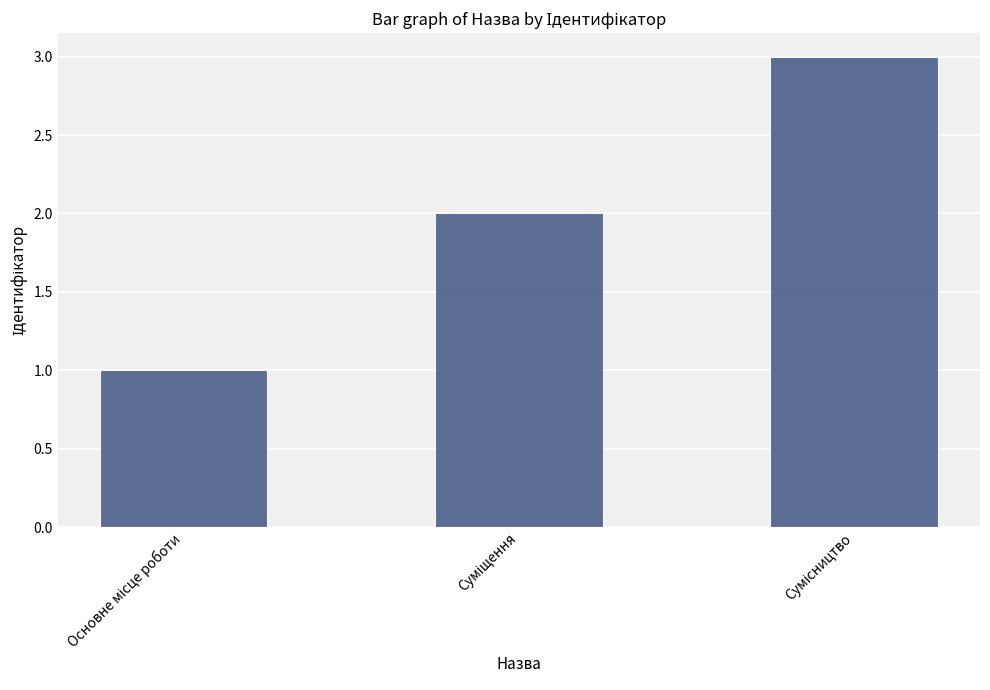

Reading left to right, transcribe all the data shown in this chart.

1	2	3